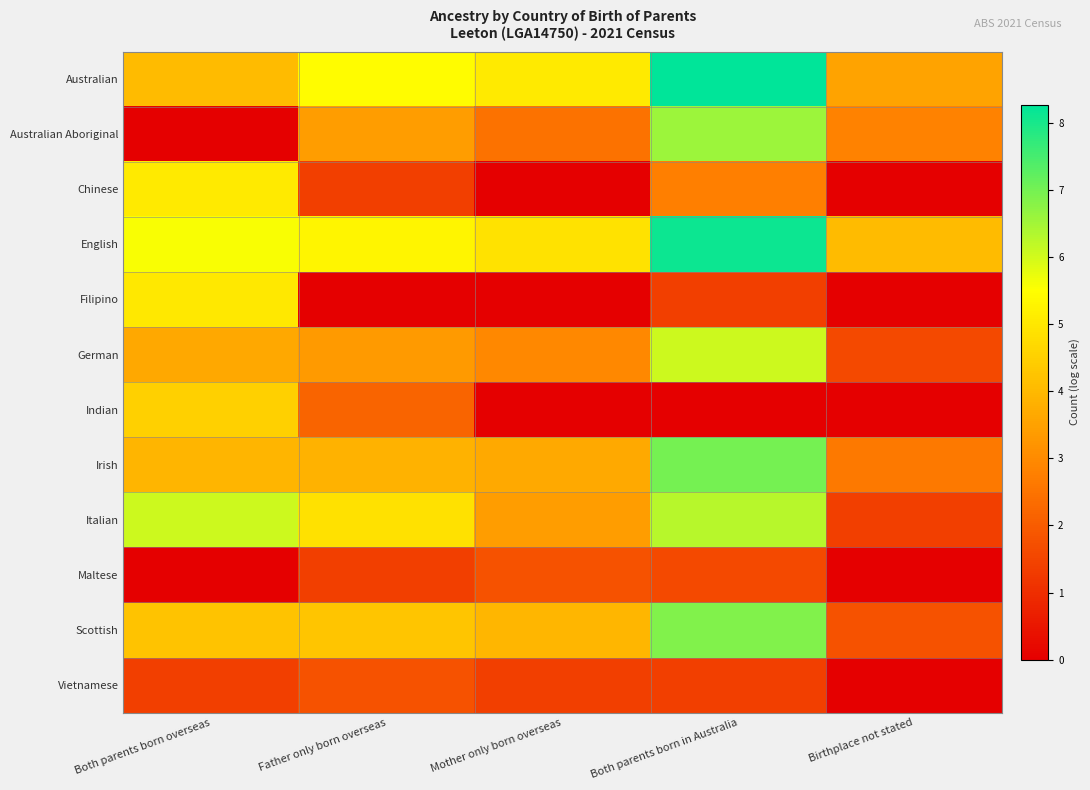

Rank the series by their maximum value, from highest to lowest.

Australian, English, Irish, Scottish, Australian Aboriginal, Italian, German, Chinese, Filipino, Indian, Maltese, Vietnamese